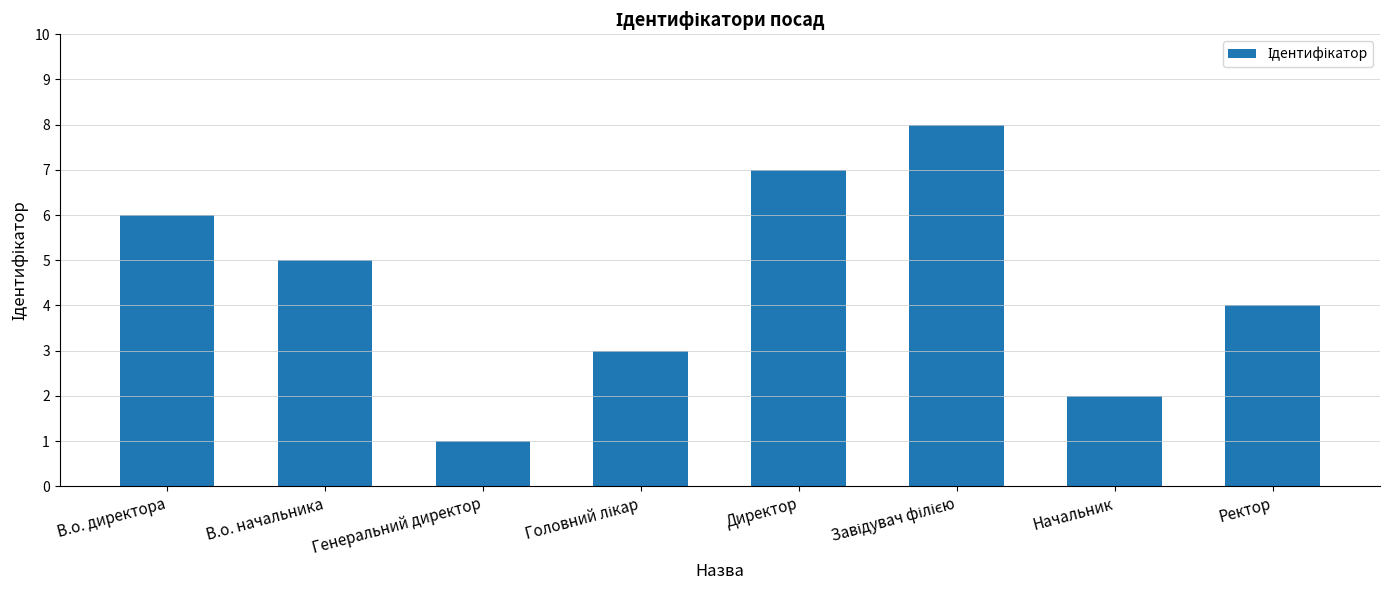

True or false: the data shows 1 at Генеральний директор.

True